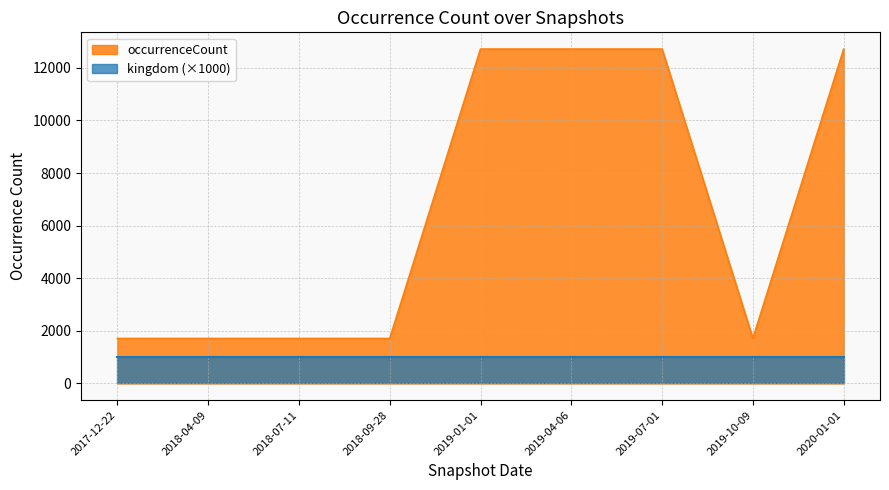

What is the change in value from 2019-01-01 to 2019-10-09?

-11005